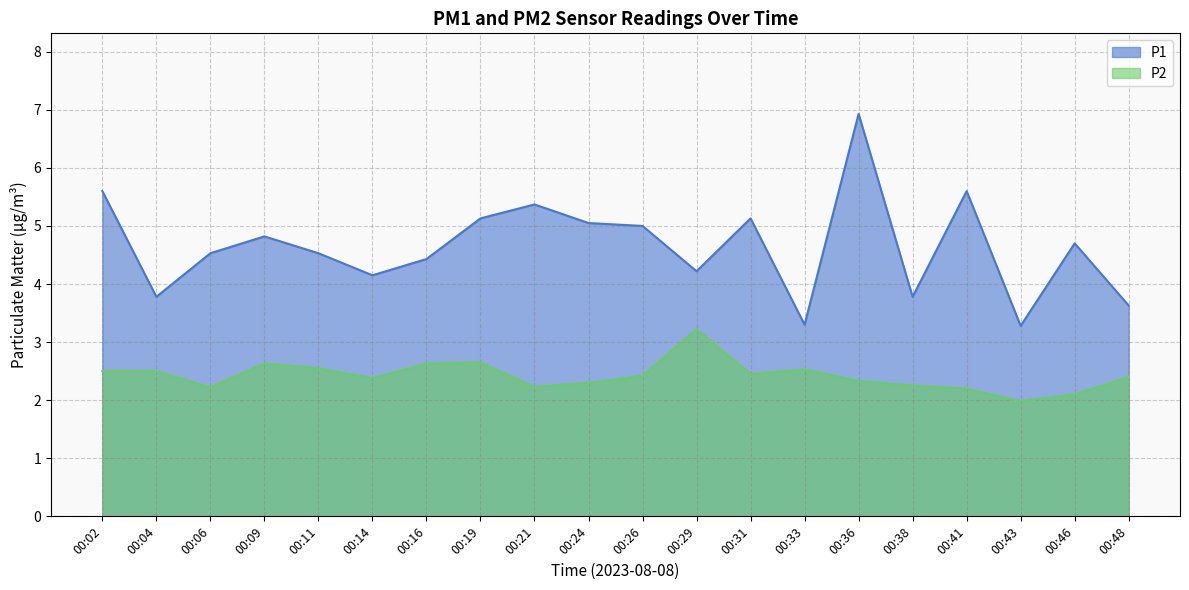

Read the P1 value at 00:09.

4.8